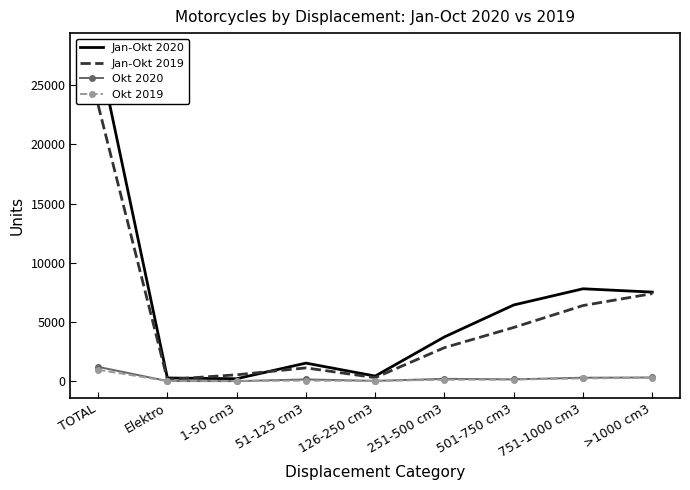

At which category does Jan-Okt 2019 reach its first local valley?

Elektro